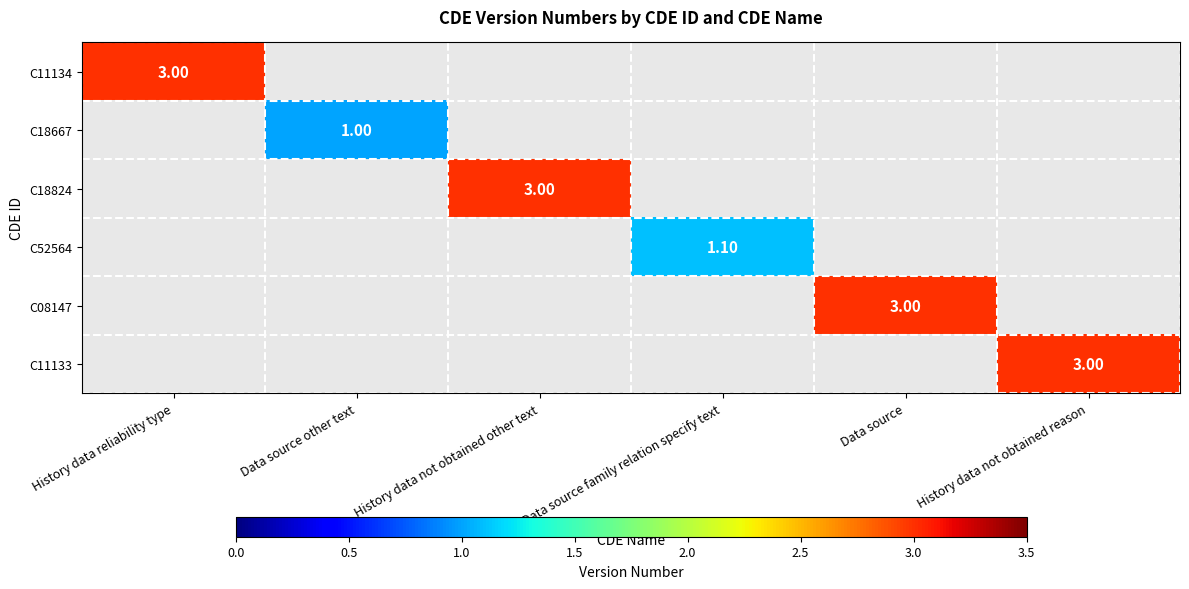

The C11133 series shows 4.7 at History data not obtained reason. True or false?

False